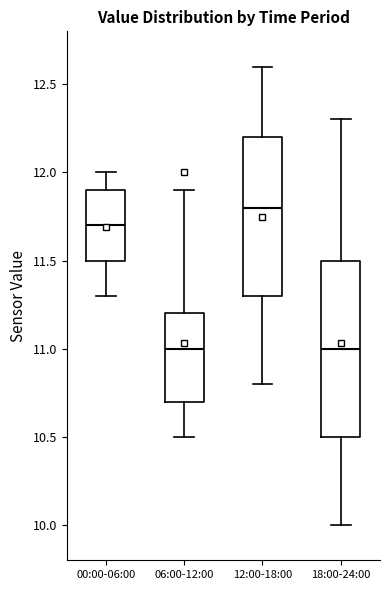

Comparing the boxes themselves (not the whiskers), which one is the tallest?

18:00-24:00